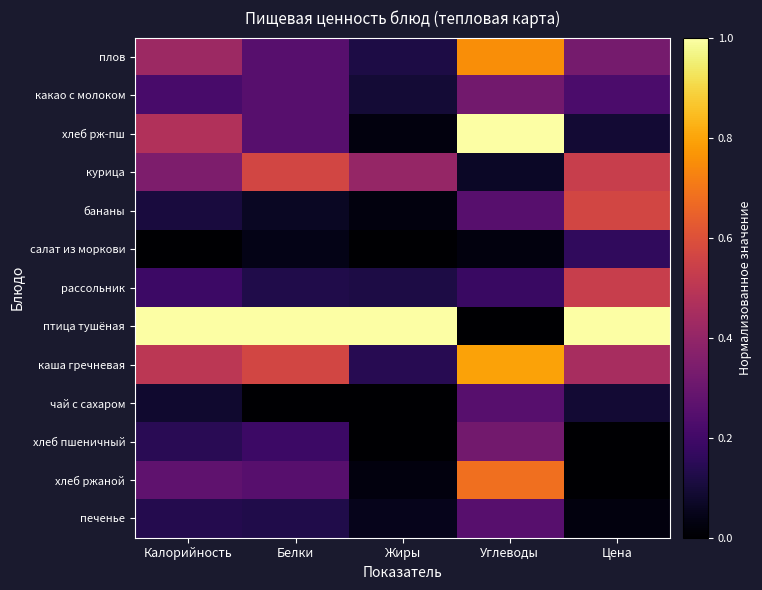

Which series has the largest total across all categories?

птица тушёная